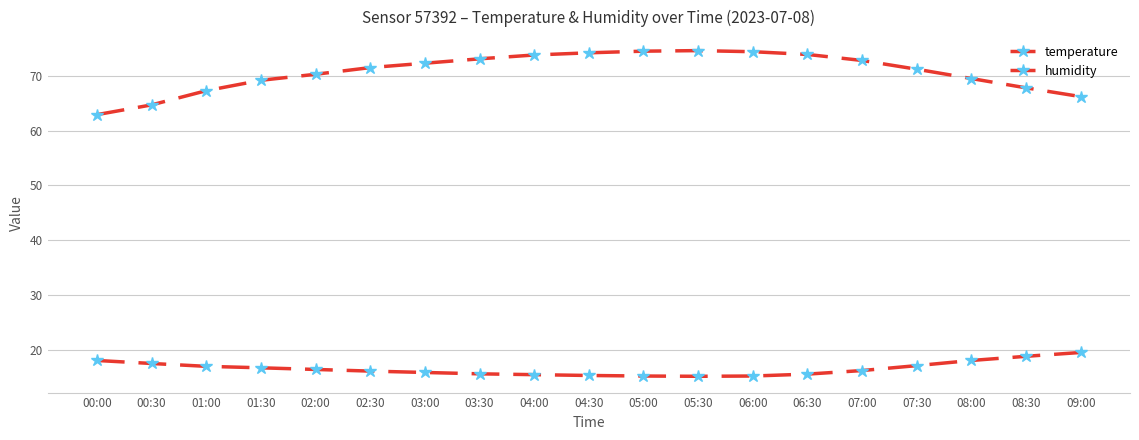

At which label is temperature closest to 17?

01:00